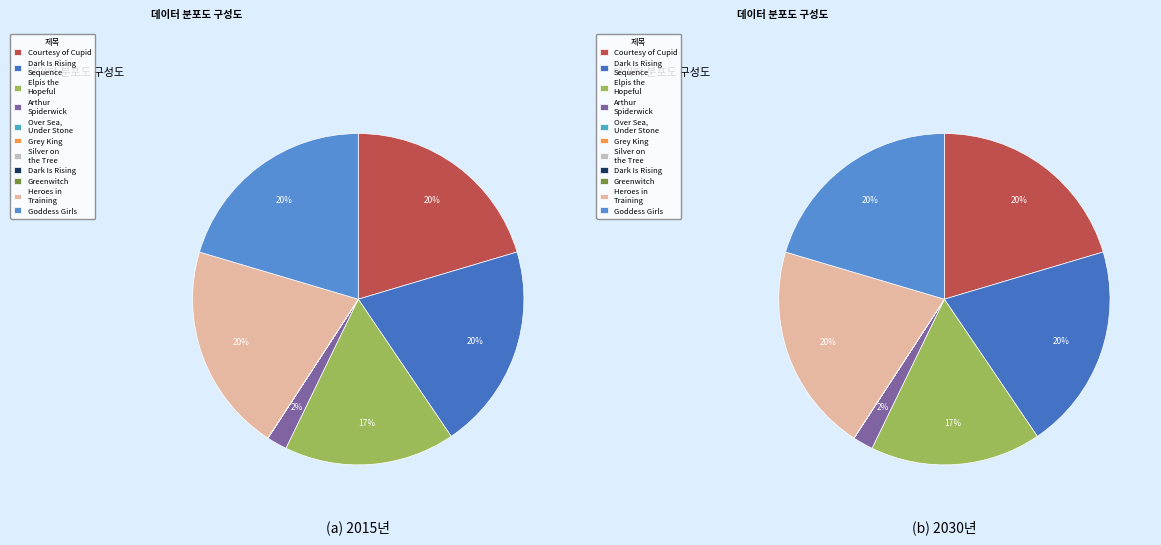

What is the smallest slice in the pie chart?

Over Sea, Under Stone